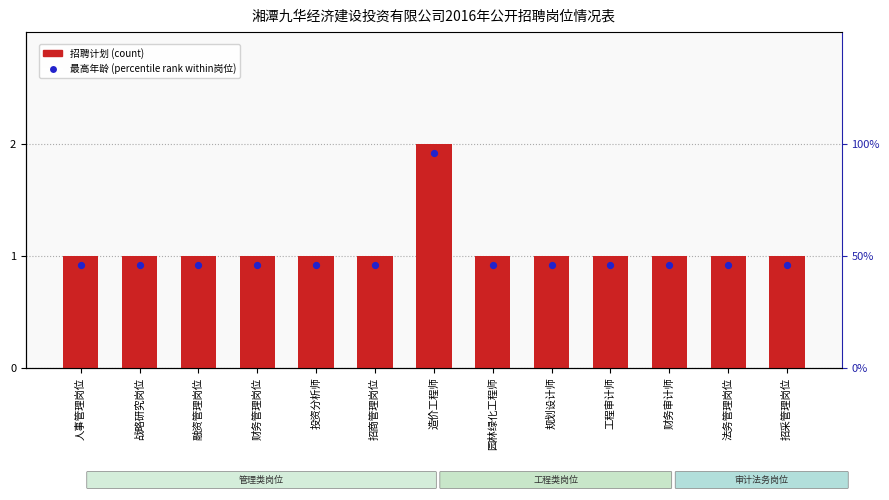

What is the ratio of the value at 战略研究岗位 to the value at 规划设计师?

1.0